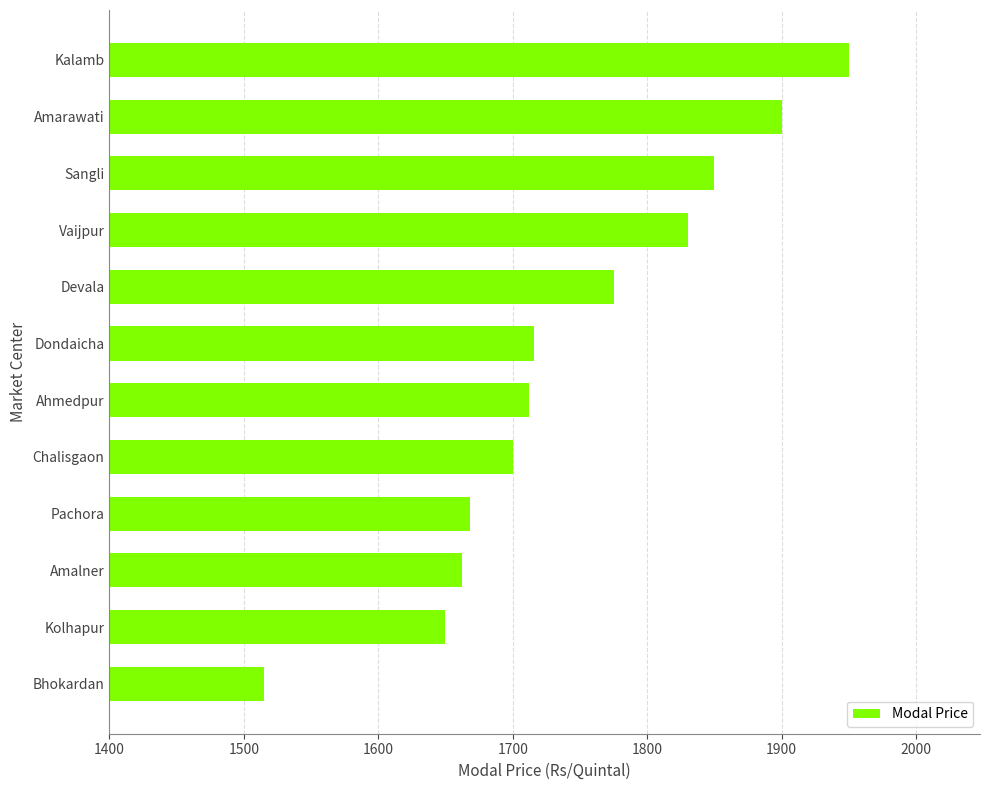

Which label corresponds to the smallest value in the chart?

Bhokardan